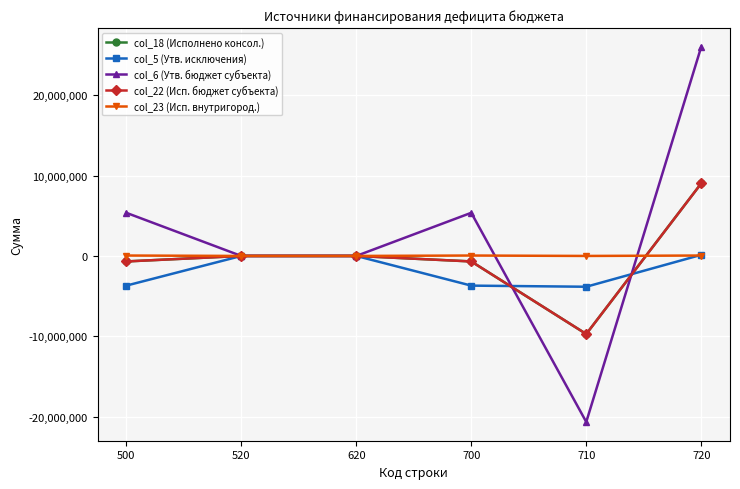

Does the chart have visible grid lines?

Yes